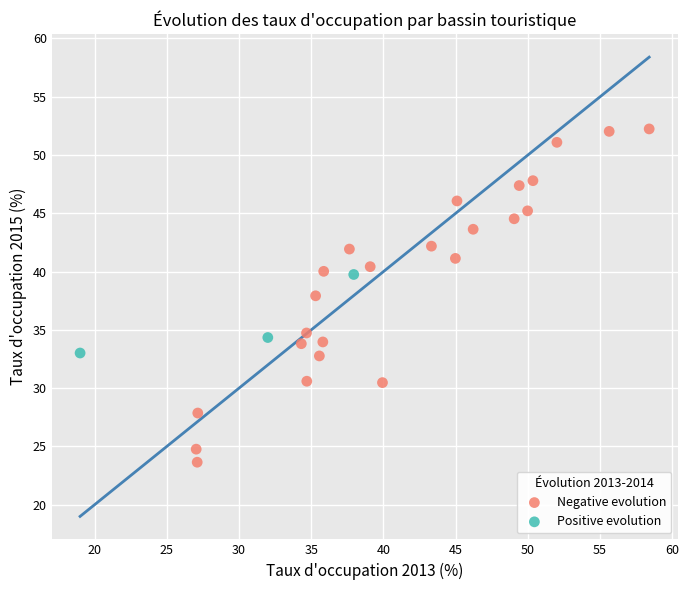

Which series has the largest Y range (max minus min)?

Negative evolution